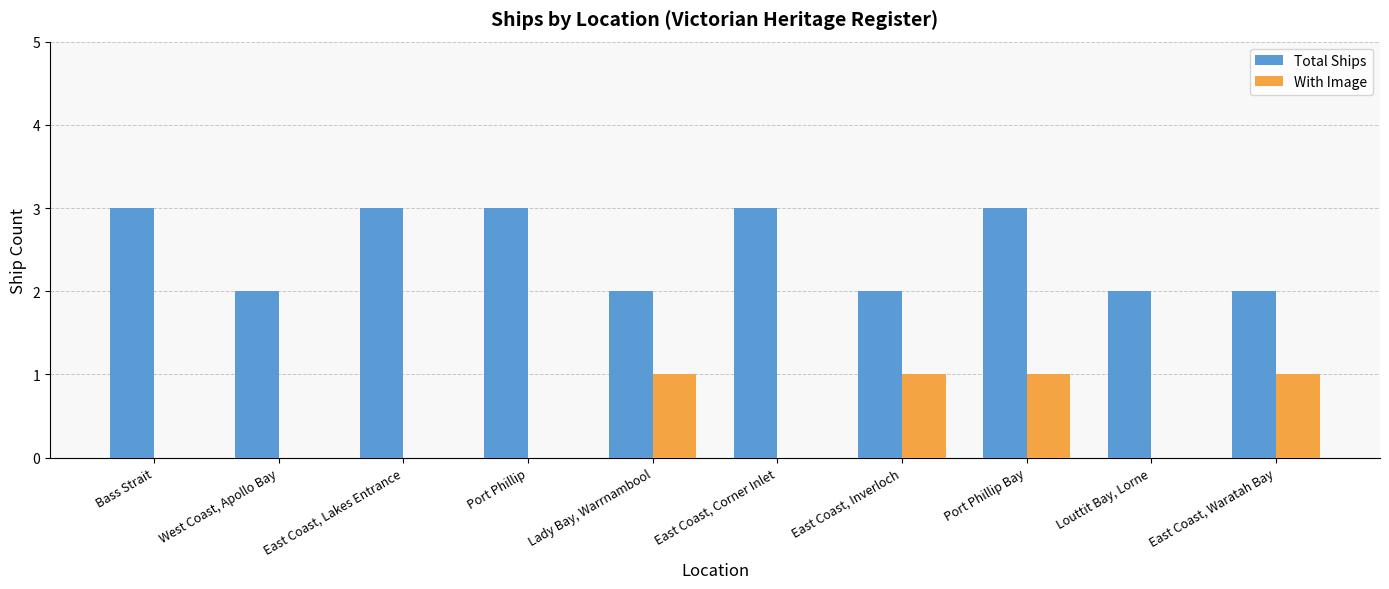

The value of With Image at Port Phillip Bay is 0. True or false?

False